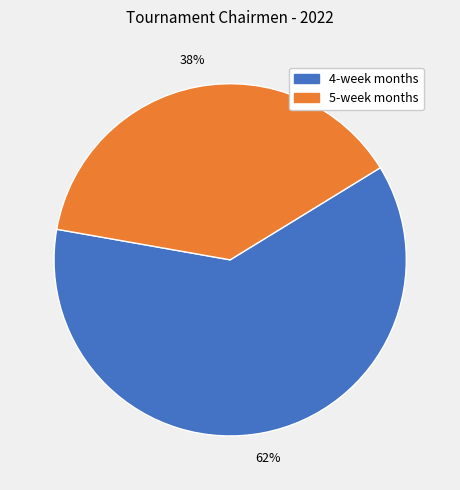

Is there any slice that represents more than half of the pie?

Yes